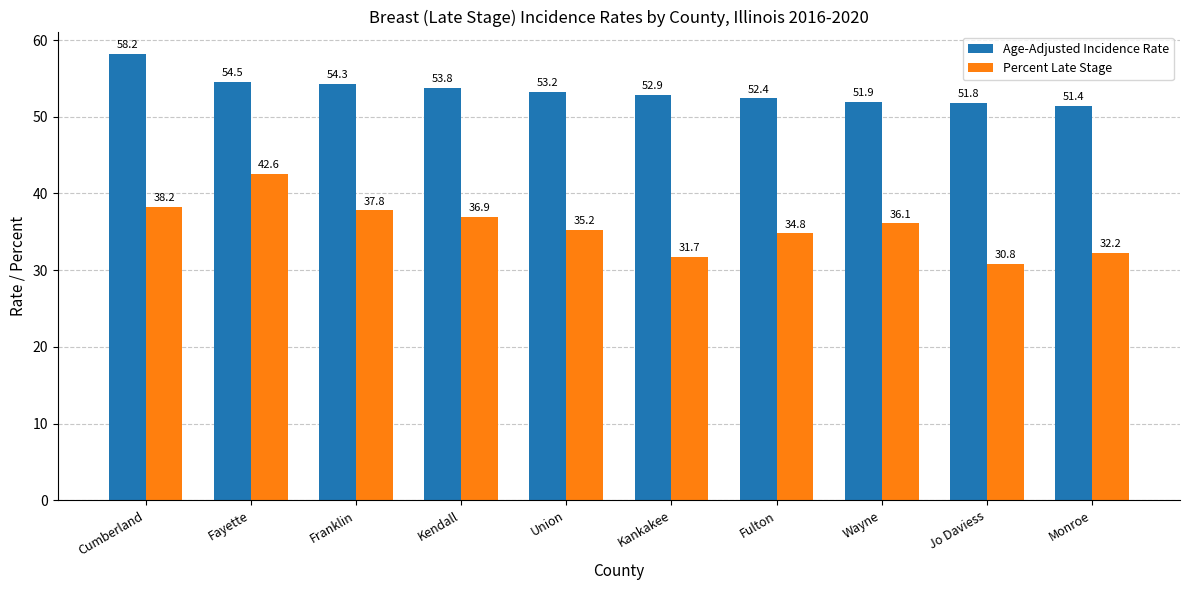

What is the sum of all Percent Late Stage values?

356.3